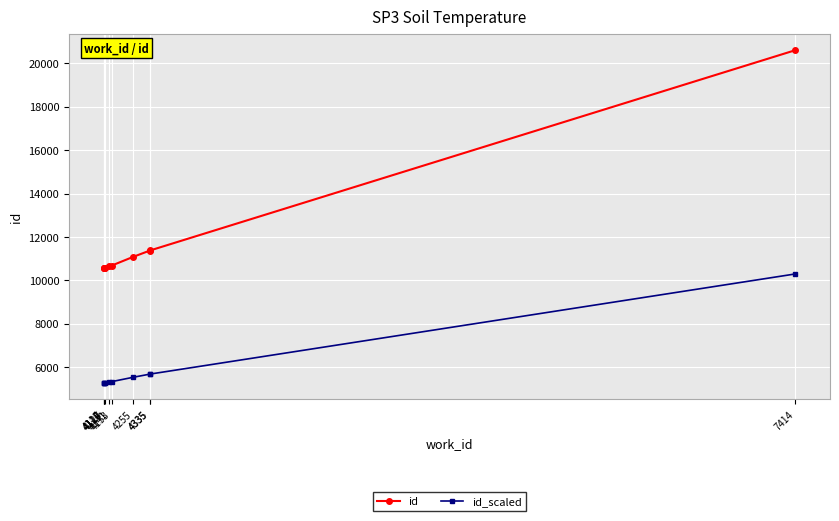

What is the difference between the highest and lowest values at 4114?

5288.0